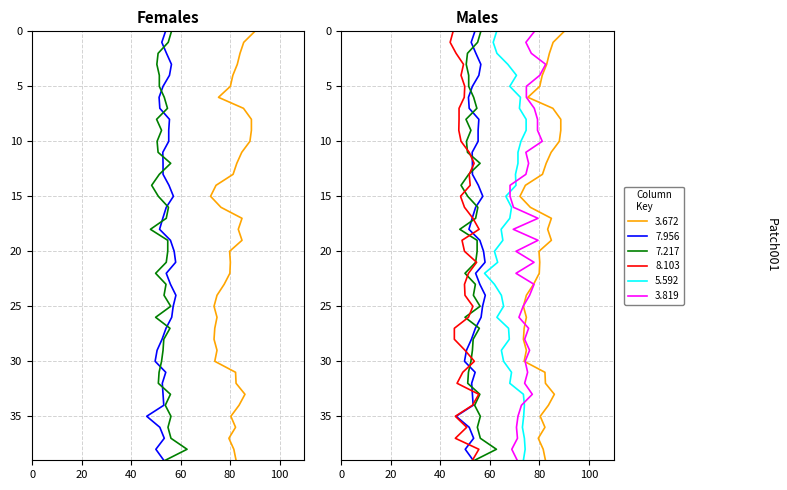

How many times do 7.217 and 7.956 cross each other?

10